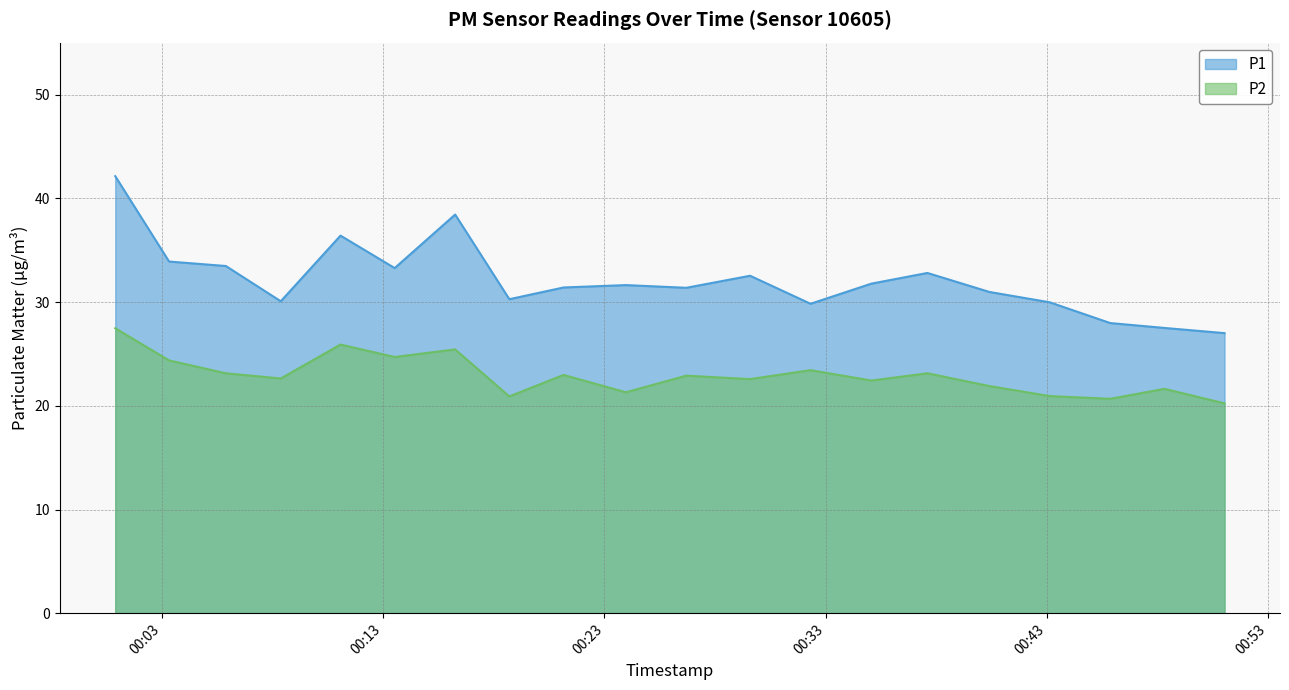

True or false: P1 has more than 2 interior local peaks.

True